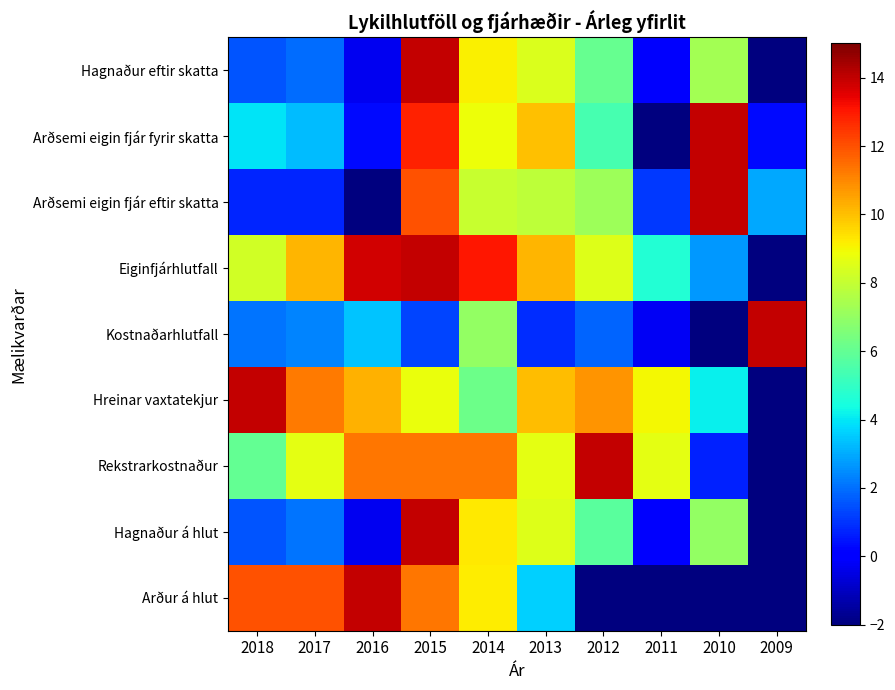

At which category does the chart reach its minimum across all series?

2009